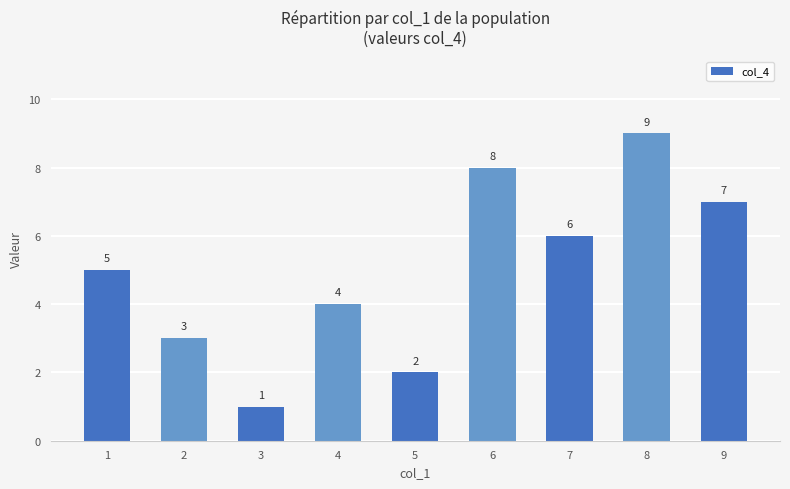

What is the value of the 3rd bar from the left?

1